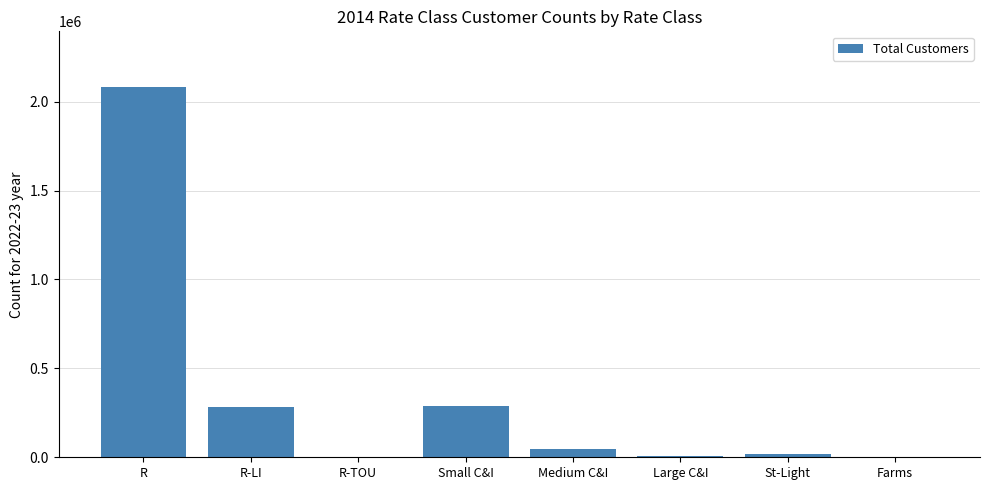

What is the greatest value displayed?

2082769